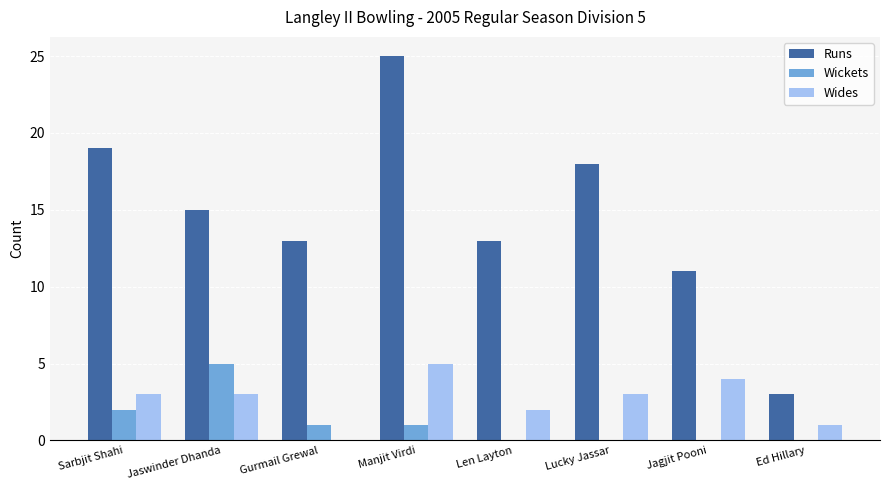

Reading left to right, list all the values displayed in this chart.

Runs: 19	15	13	25	13	18	11	3
Wickets: 2	5	1	1	0	0	0	0
Wides: 3	3	0	5	2	3	4	1